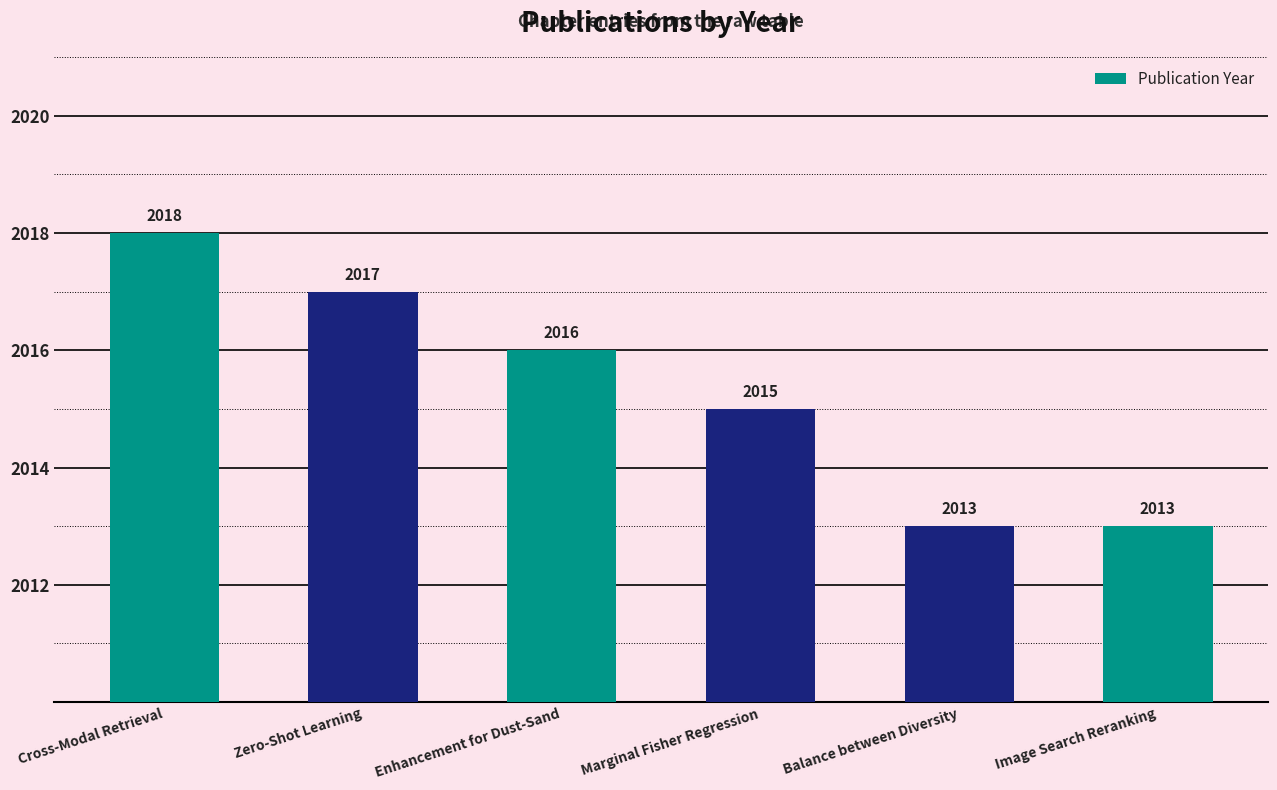

At which category does the chart reach its peak across all series?

Cross-Modal Retrieval